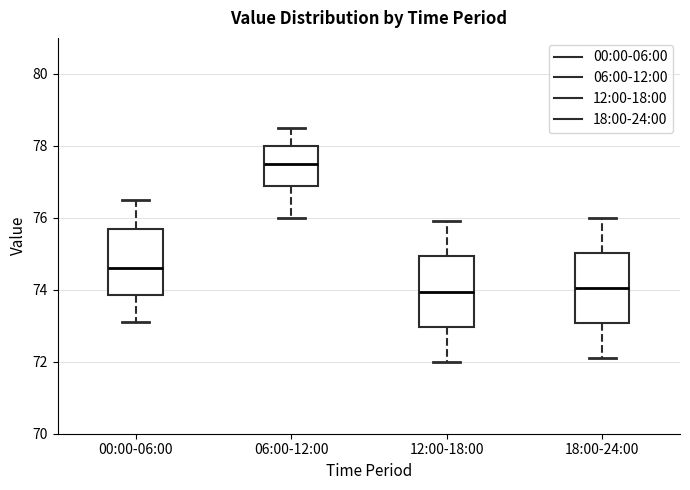

Reading left to right, read every box against the y-axis: the position of its median line, the range the box covers, and the ends of its whiskers. The values are not printed on the chart, so give them approximately, as read against the axis.

00:00-06:00: median 74.6, box 73.8 to 75.8, whiskers 73.2 to 76.6
06:00-12:00: median 77.6, box 76.8 to 78.0, whiskers 76.0 to 78.6
12:00-18:00: median 74.0, box 73.0 to 75.0, whiskers 72.0 to 76.0
18:00-24:00: median 74.0, box 73.0 to 75.0, whiskers 72.2 to 76.0